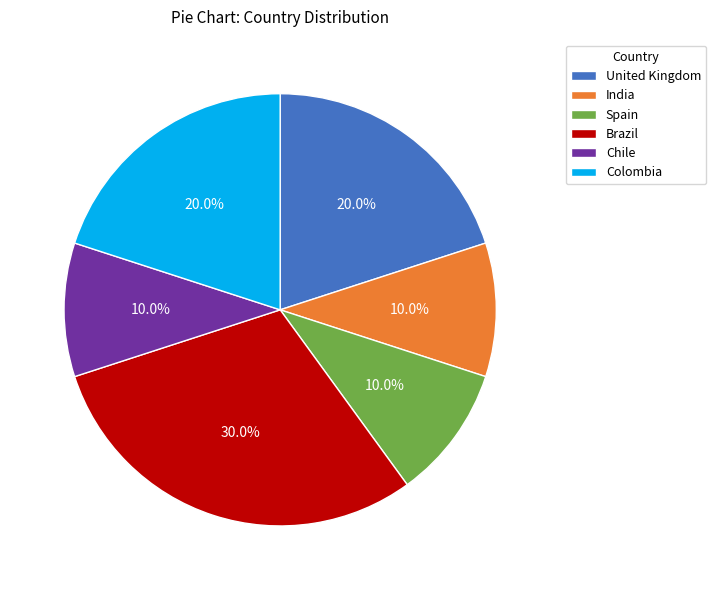

Does Colombia account for over 50% of the chart?

No